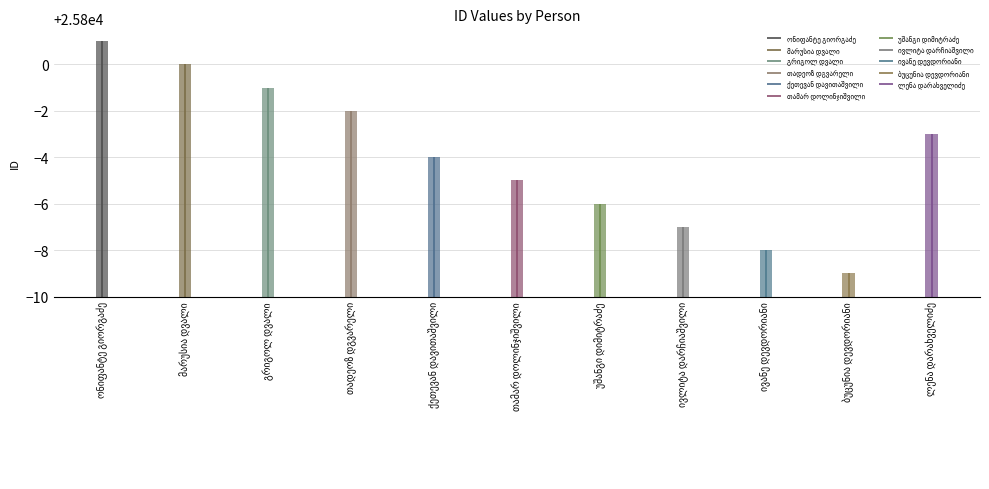

What is the difference between the values at გრიგოლ დვალი and ონიფანტე გიორგაძე?

2